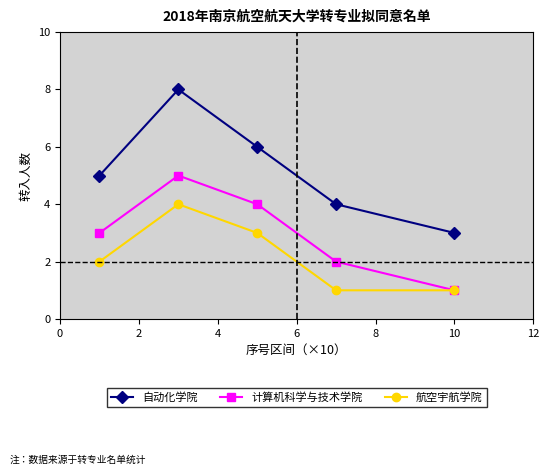

True or false: 计算机科学与技术学院 and 自动化学院 cross at least once.

False